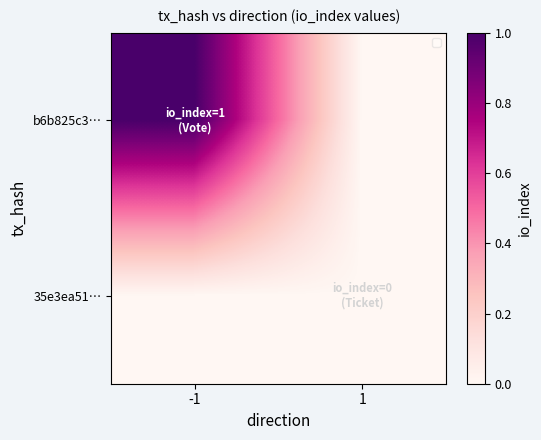

Which category has the highest value across all series?

-1